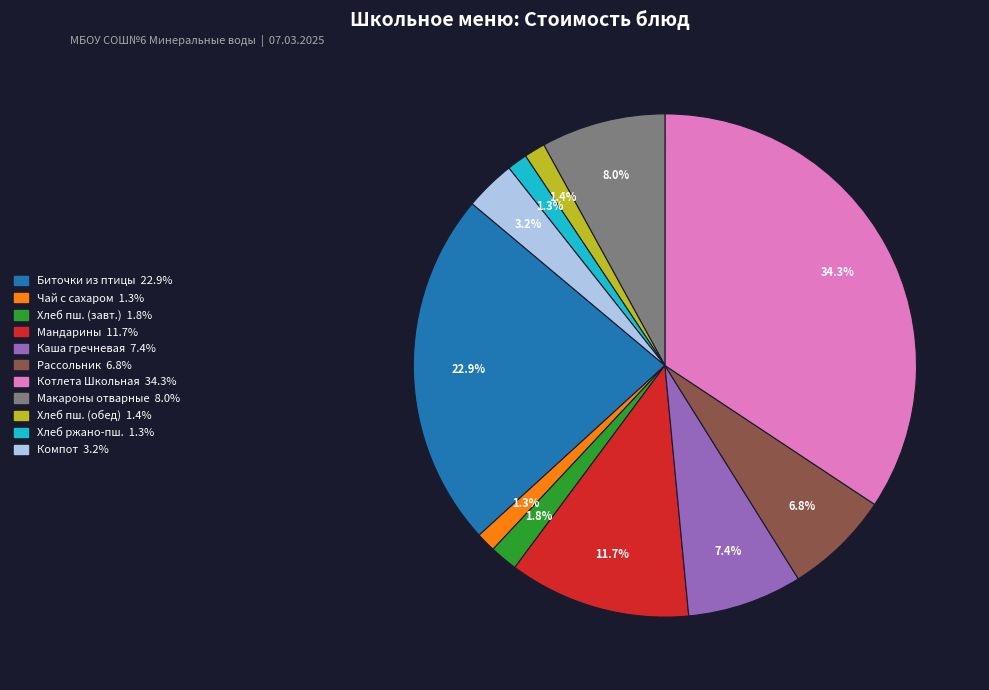

Does any single category account for the majority?

No